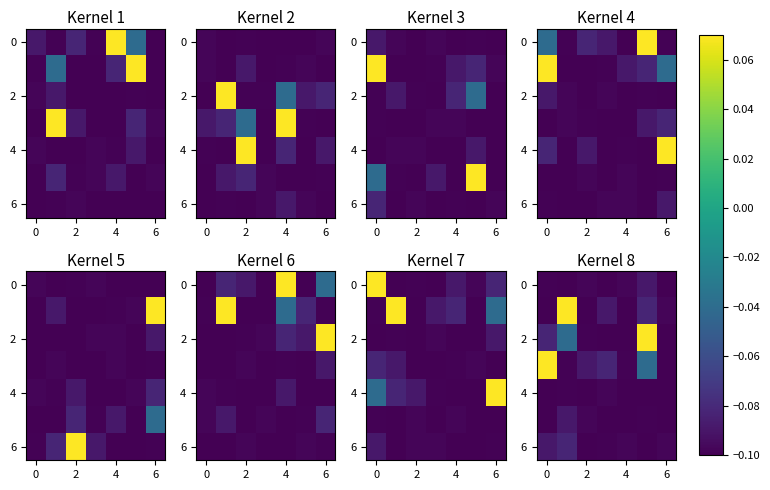

At how many categories does at least one series exceed 0?

3